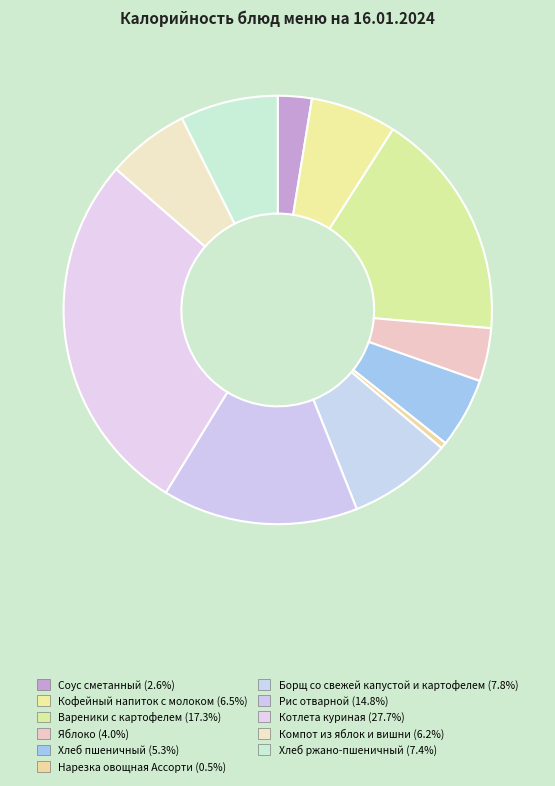

Count the number of slices in the pie.

11